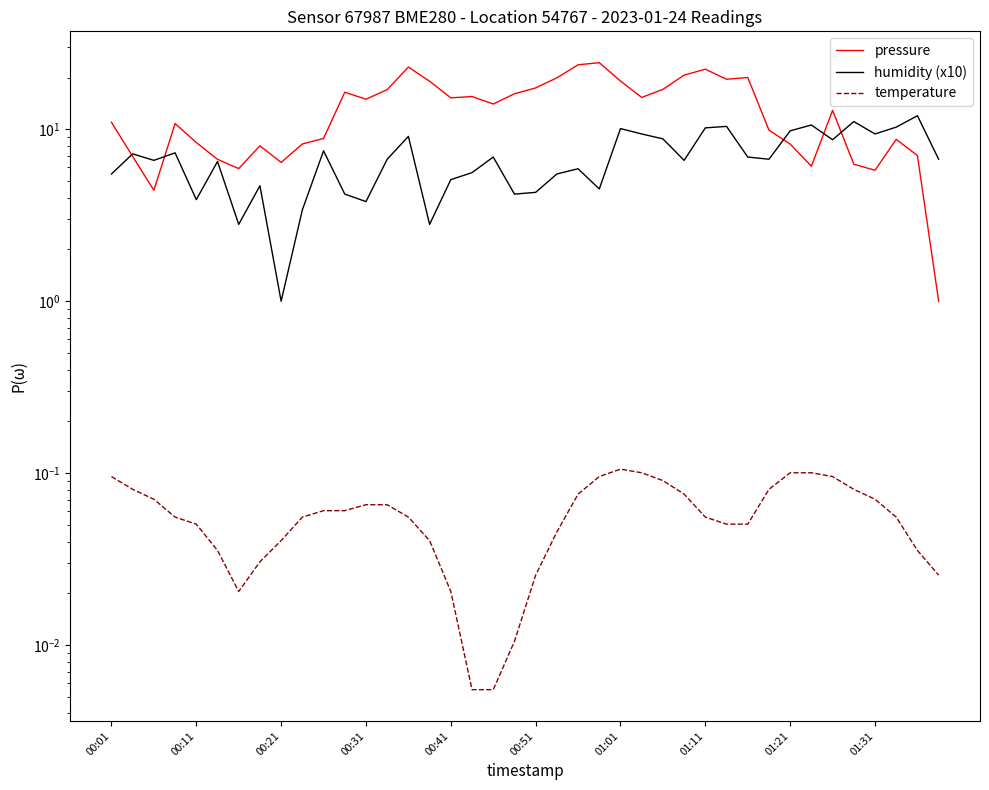

Which has a higher value, 11 or 24?

24